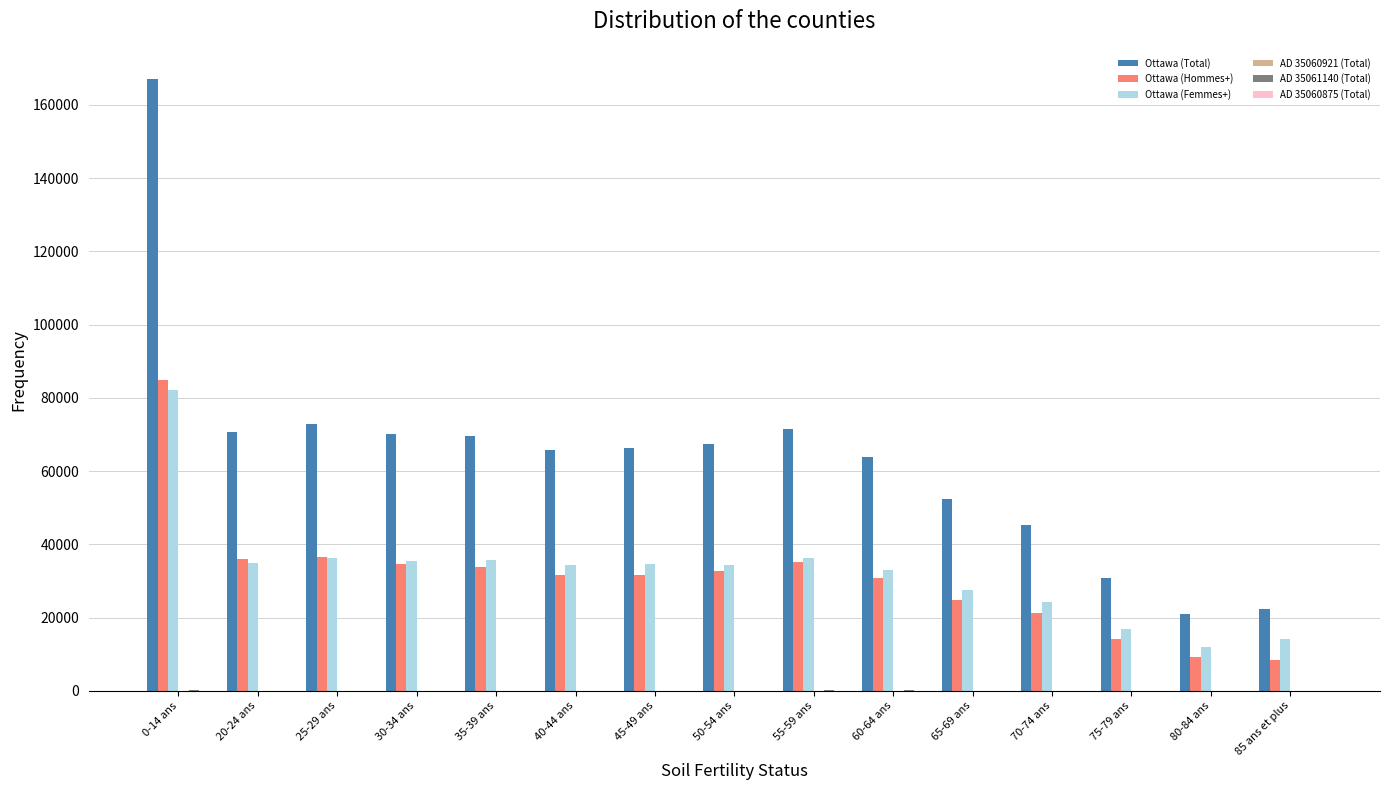

Between 0-14 ans and 85 ans et plus, which series saw the biggest shift?

Ottawa (Total)